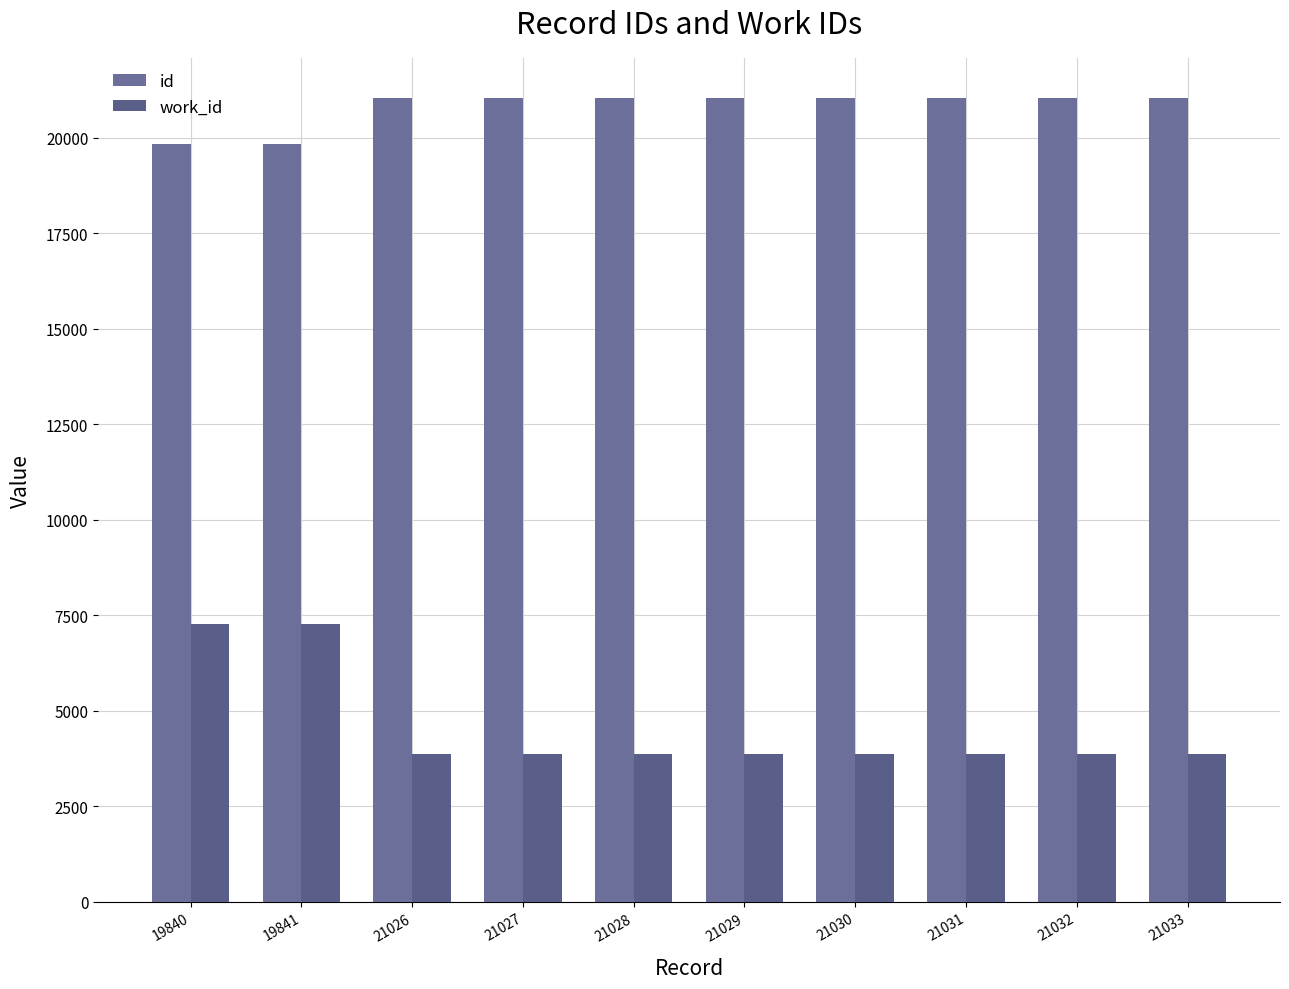

What is the greatest value displayed?

21033